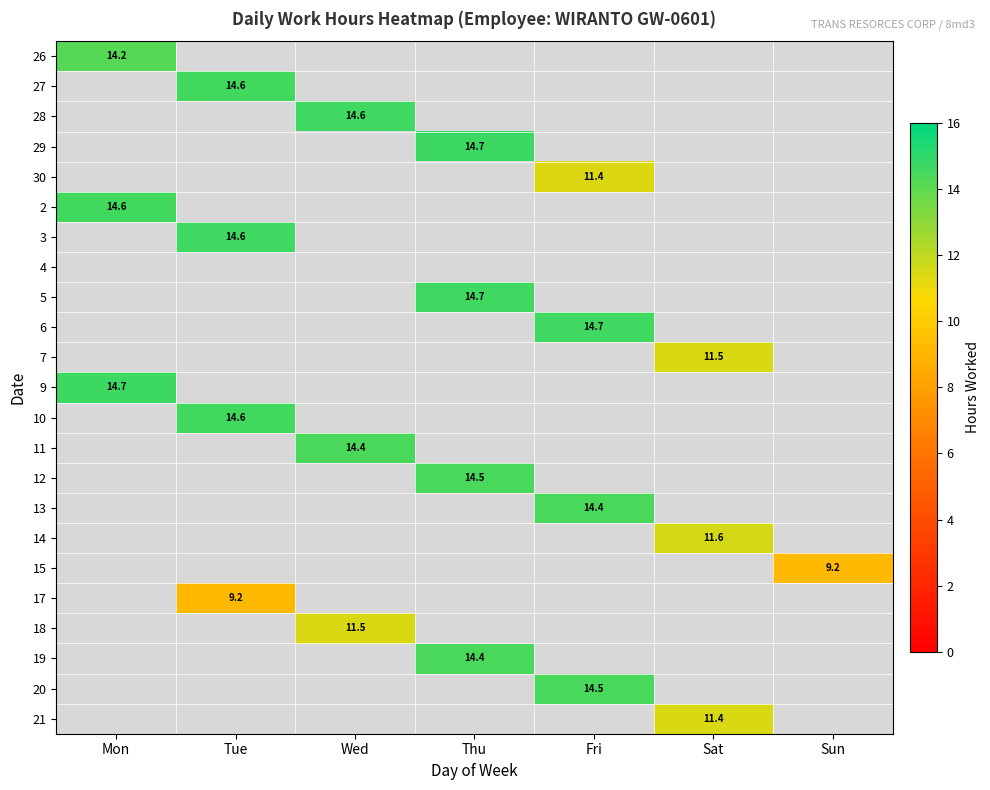

Is it true that 18 equals 11.5 at Wed?

True